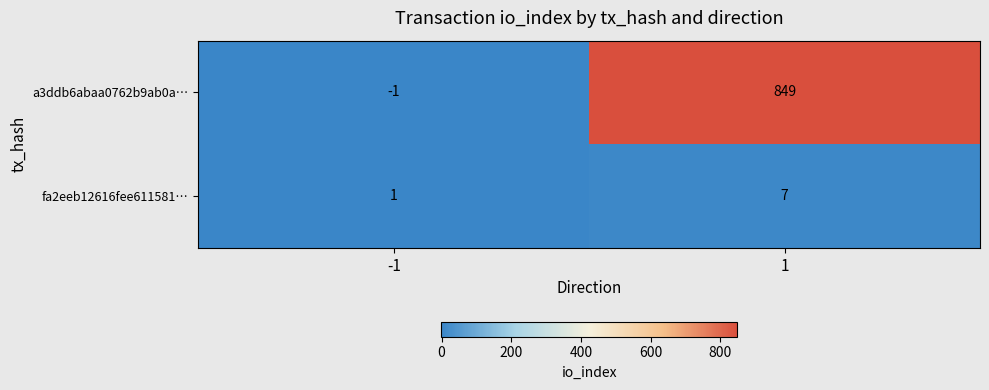

Which series has the widest spread of values?

a3ddb6abaa0762b9ab0a…